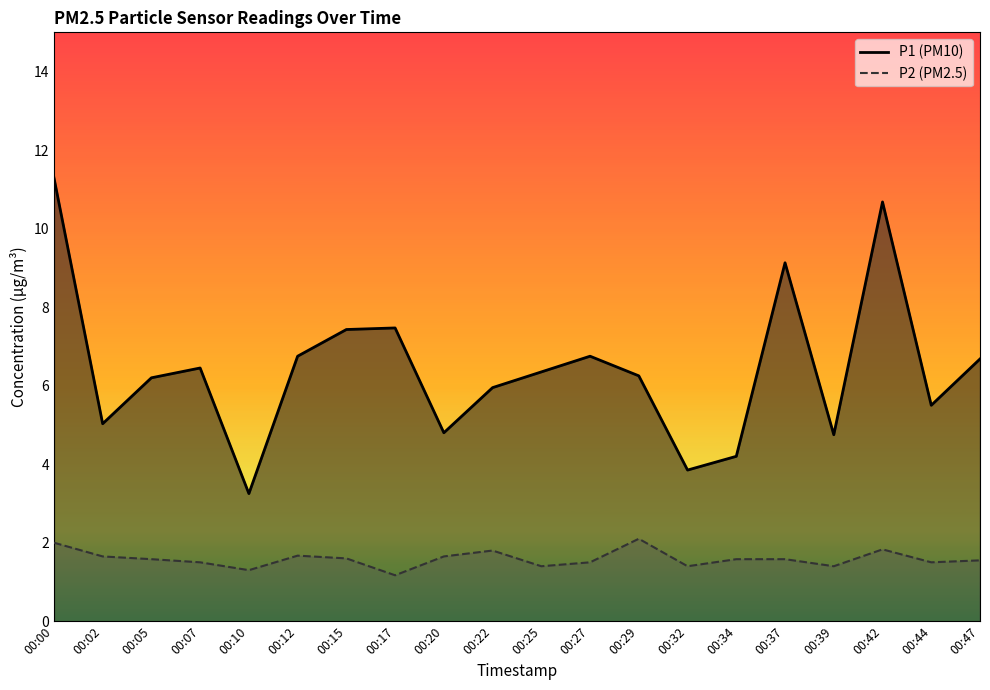

Is it true that P1 equals 1.6 at 00:47?

False